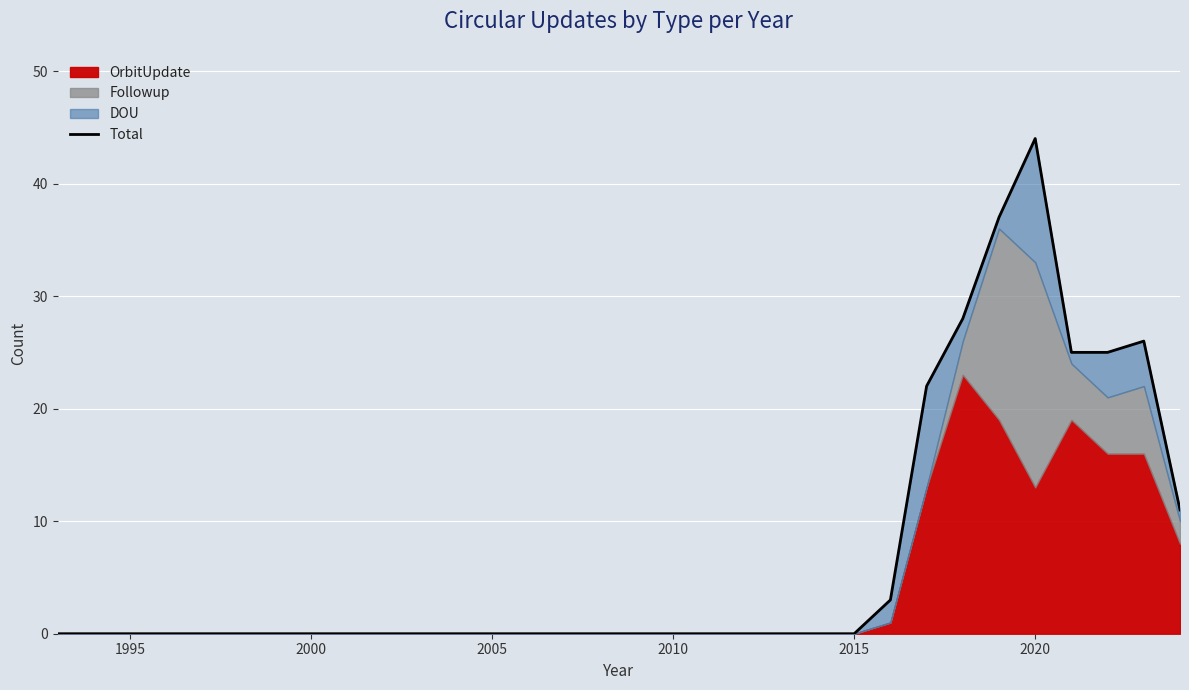

True or false: the data shows -22 at 21.

False